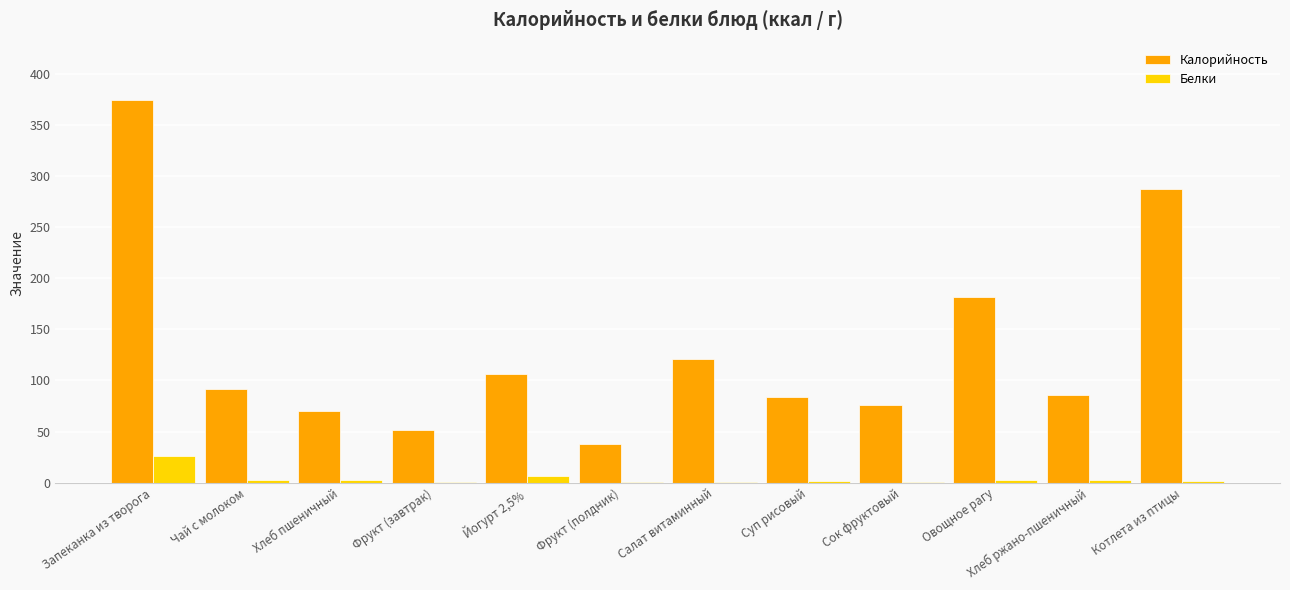

Which category has the highest value in the Калорийность series?

Запеканка из творога